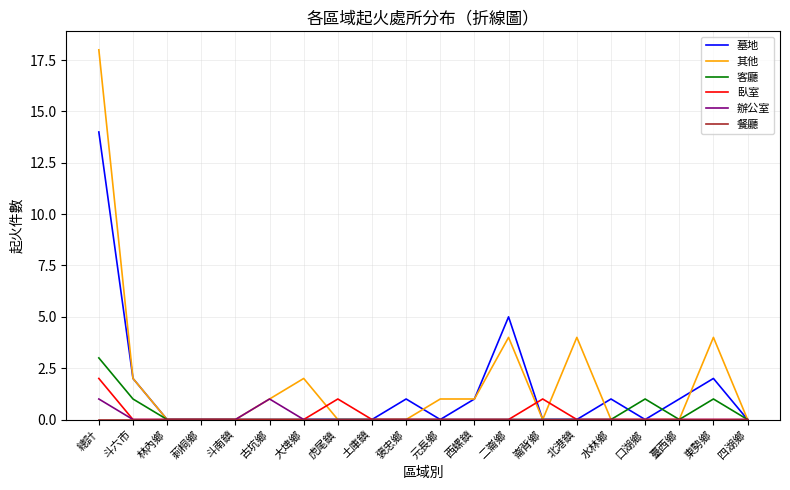

Which label corresponds to the largest value in the chart?

總計